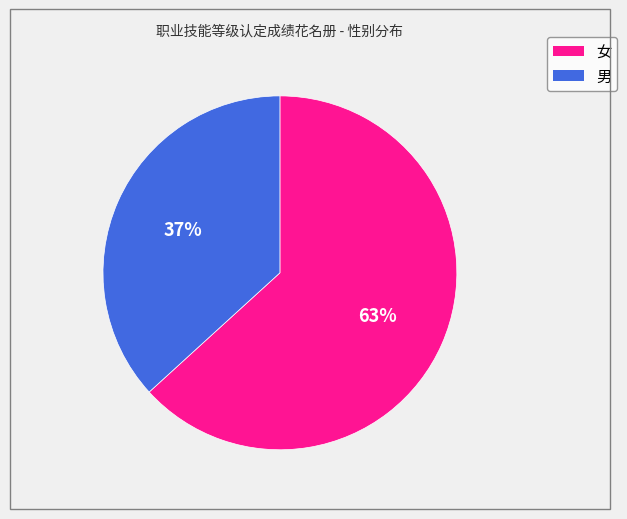

The 女 slice represents 63% of the pie. True or false?

True